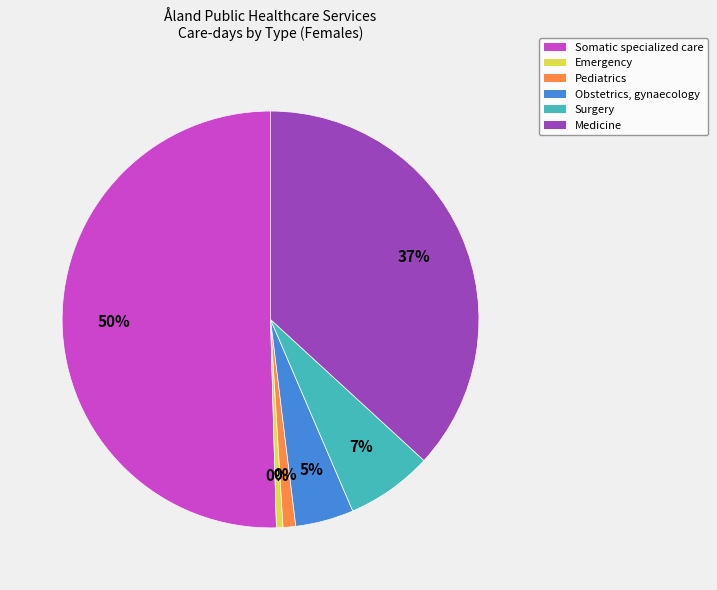

What is the smallest slice in the pie chart?

Emergency